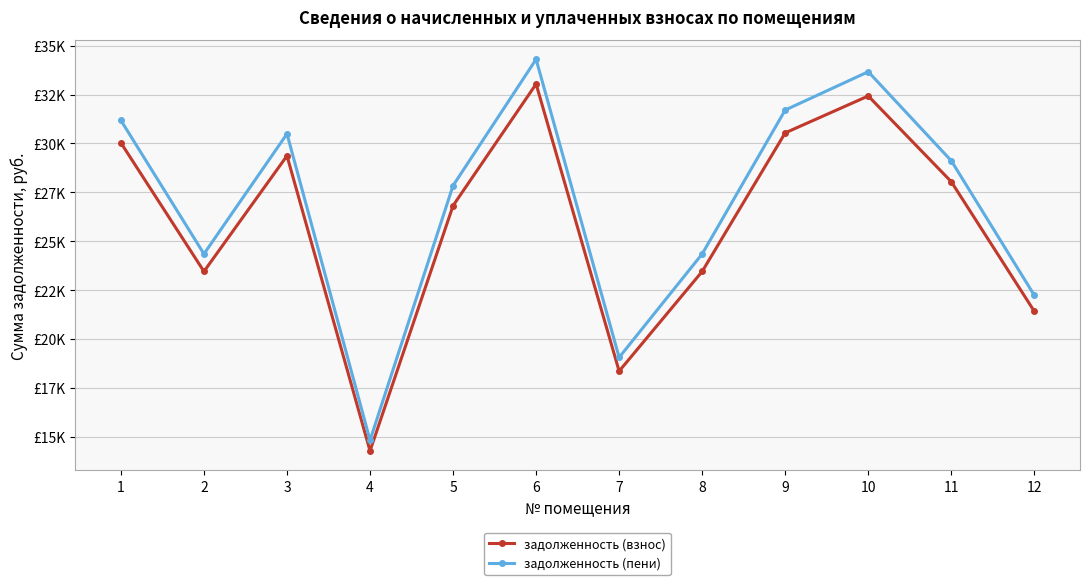

What is the value of the задолженность (взнос) point at the 6th from the left?

33040.3